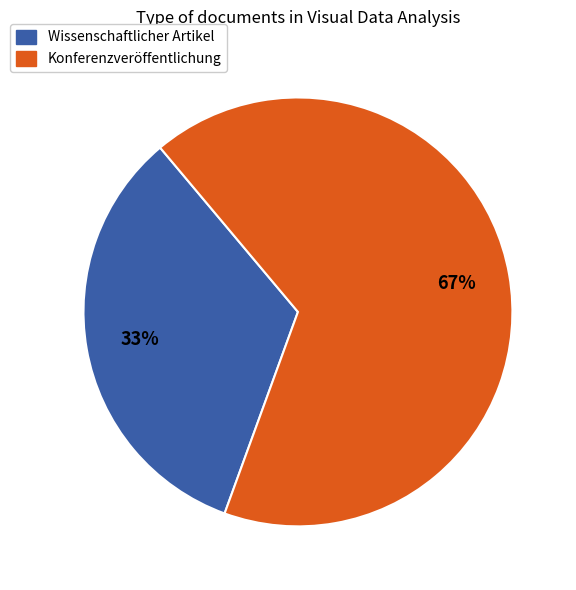

Is it true that Konferenzveröffentlichung is 67% of the pie?

True